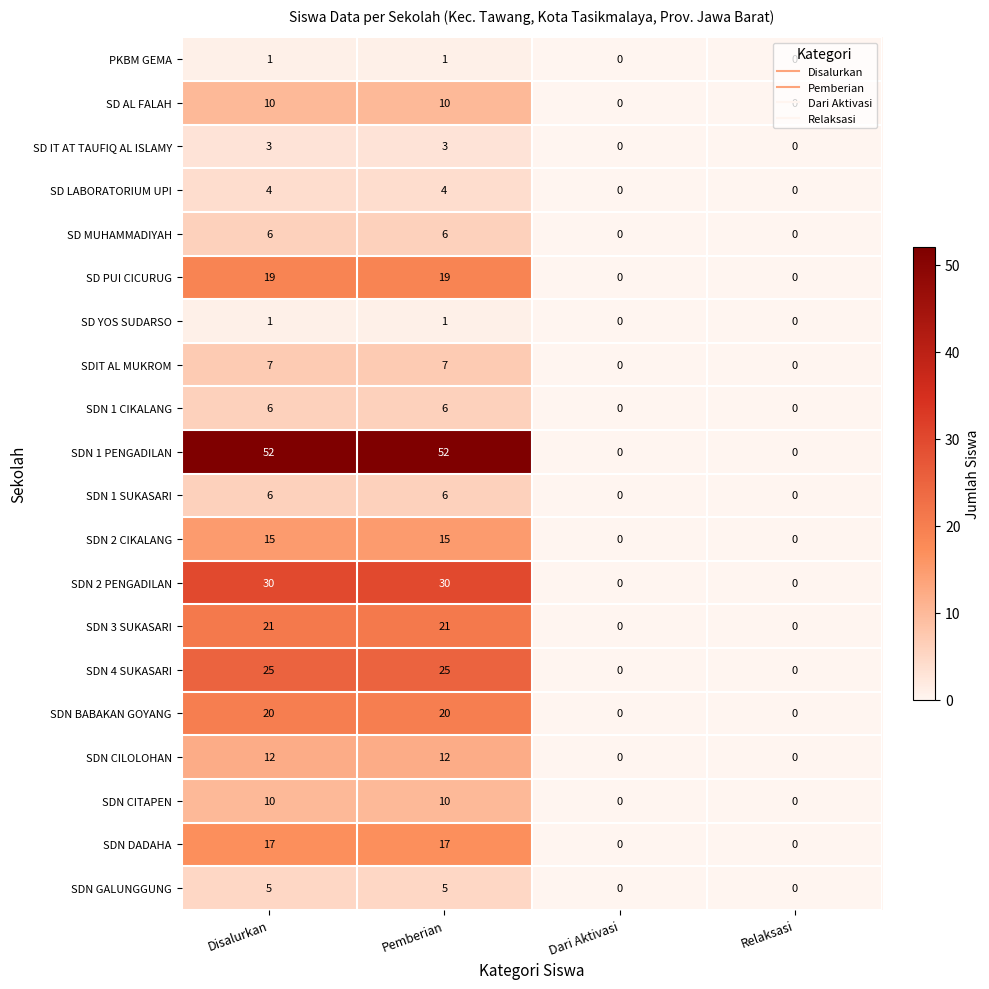

Is it true that SD AL FALAH equals 10 at Pemberian?

True